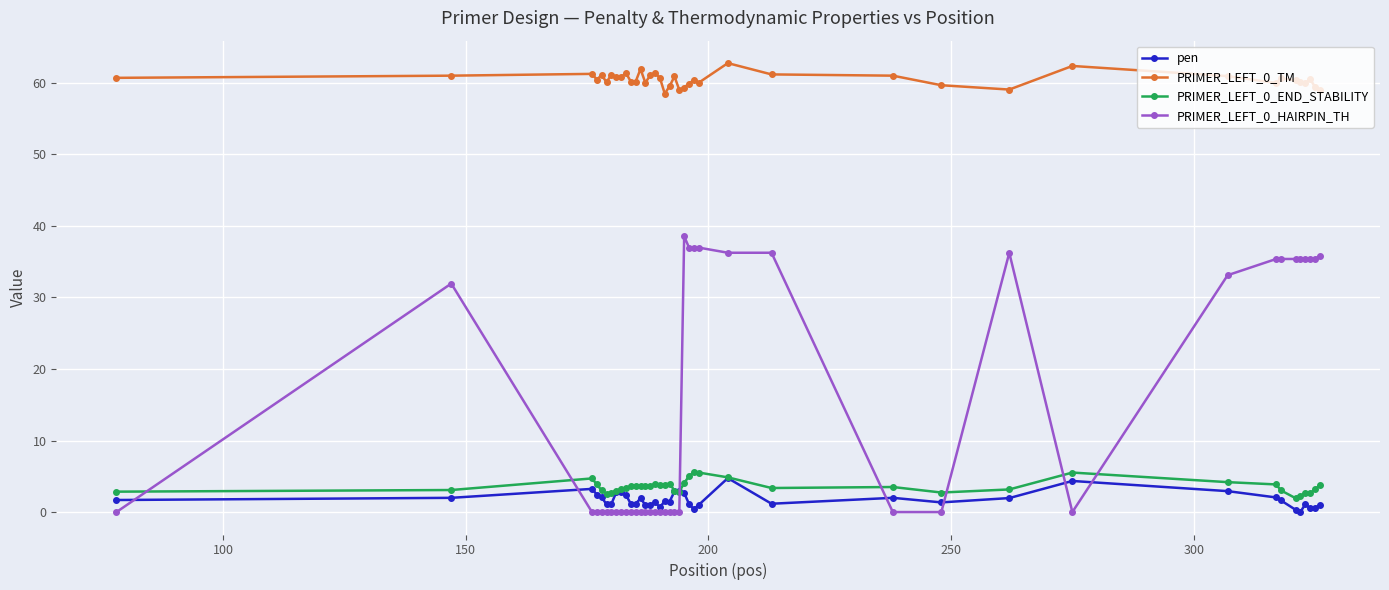

At how many categories does at least one series exceed 20?

40